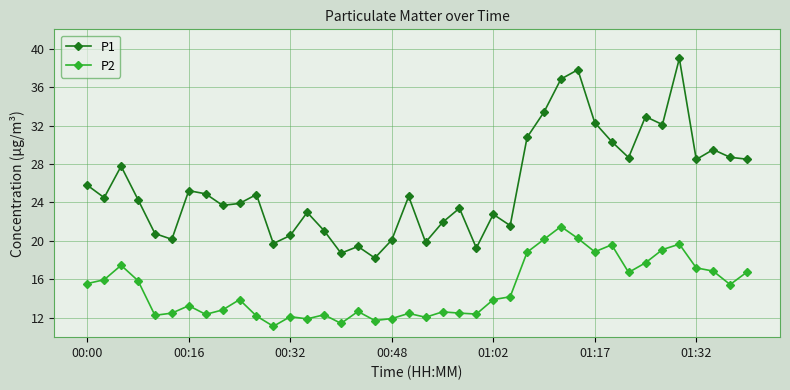

What is the value of the P2 point at the 6th from the left?

12.5